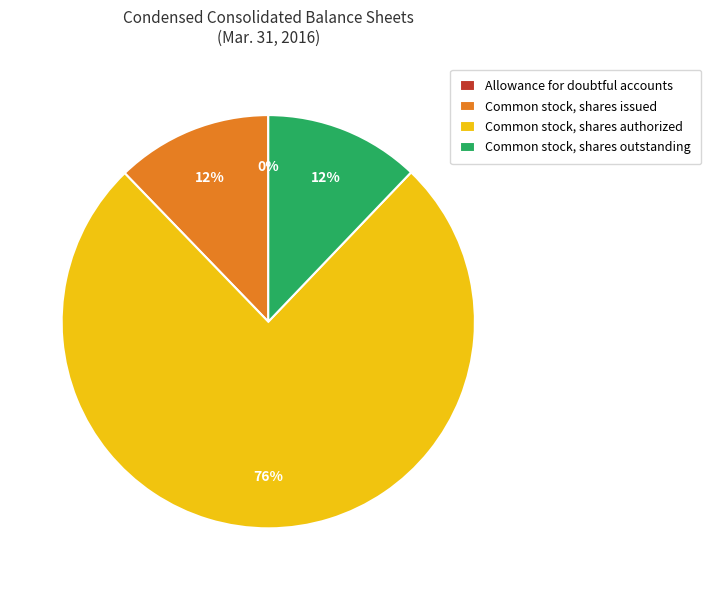

The Common stock, shares outstanding slice represents 1% of the pie. True or false?

False